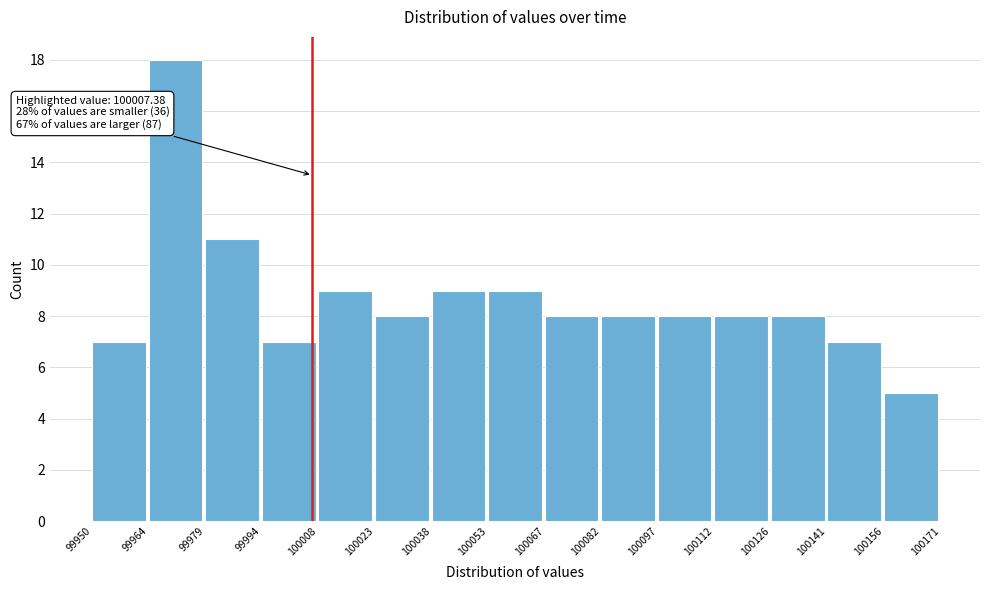

Over which range of the x-axis is the bar tallest?

99964 to 99979